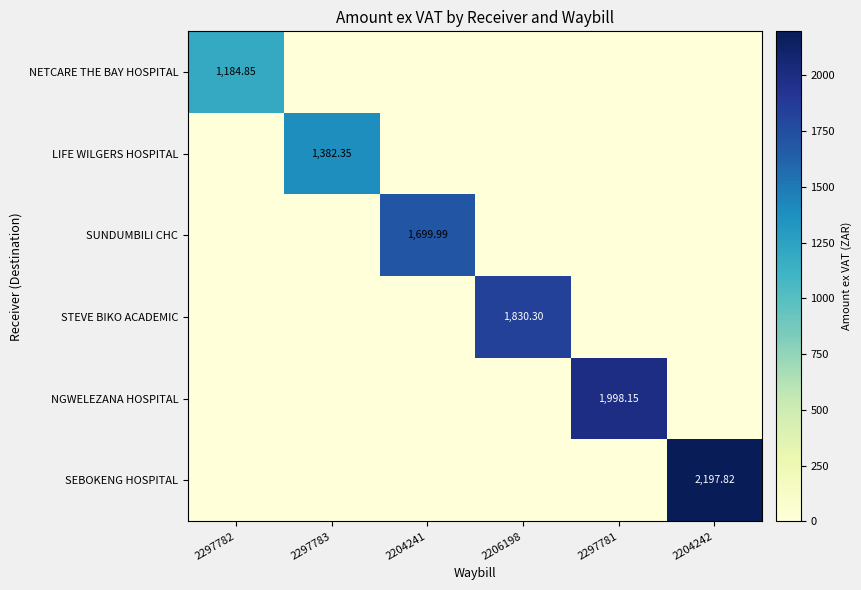

Which series changed the most between 2297781 and 2204242?

SEBOKENG HOSPITAL